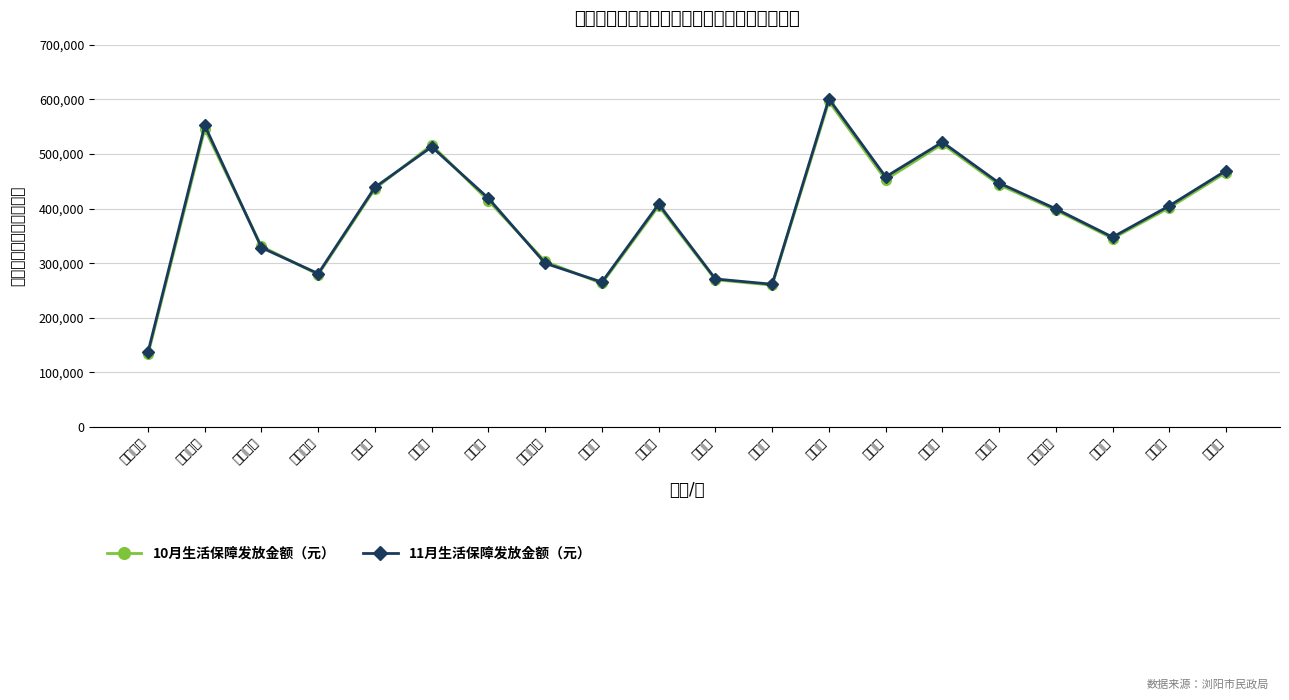

After their last crossing, which series has the higher values: 11月生活保障发放金额（元） or 10月生活保障发放金额（元）?

11月生活保障发放金额（元）